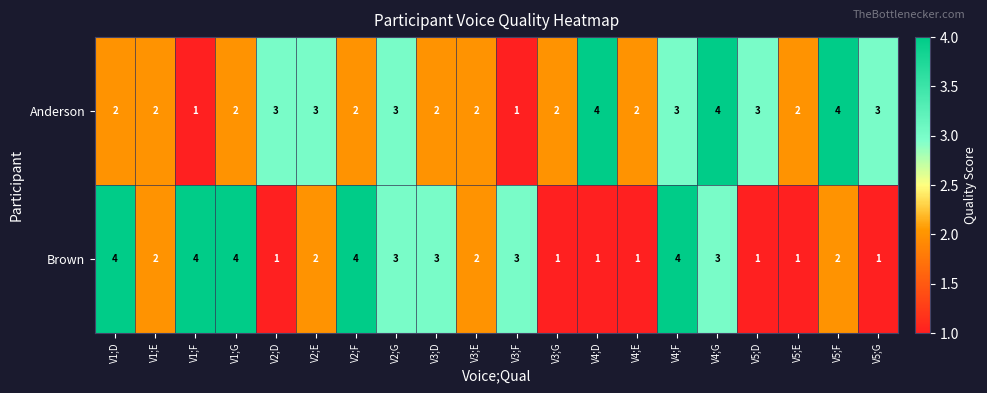

Rank the series by their average value, from highest to lowest.

Anderson, Brown